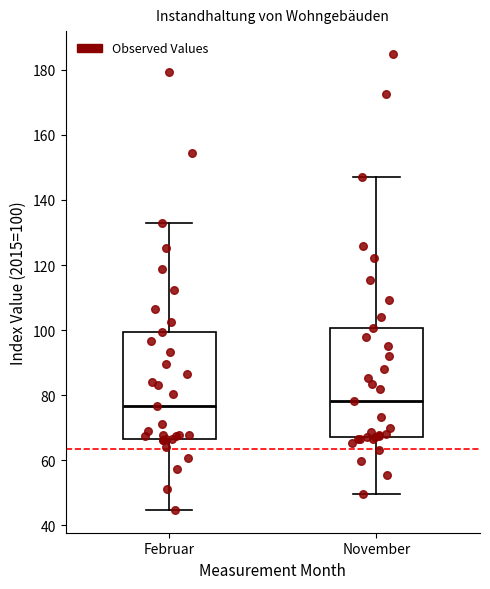

Reading left to right, read every box against the y-axis: the position of its median line, the range the box covers, and the ends of its whiskers. The values are not printed on the chart, so give them approximately, as read against the axis.

Februar: median 76, box 66 to 100, whiskers 44 to 132
November: median 78, box 68 to 100, whiskers 50 to 148